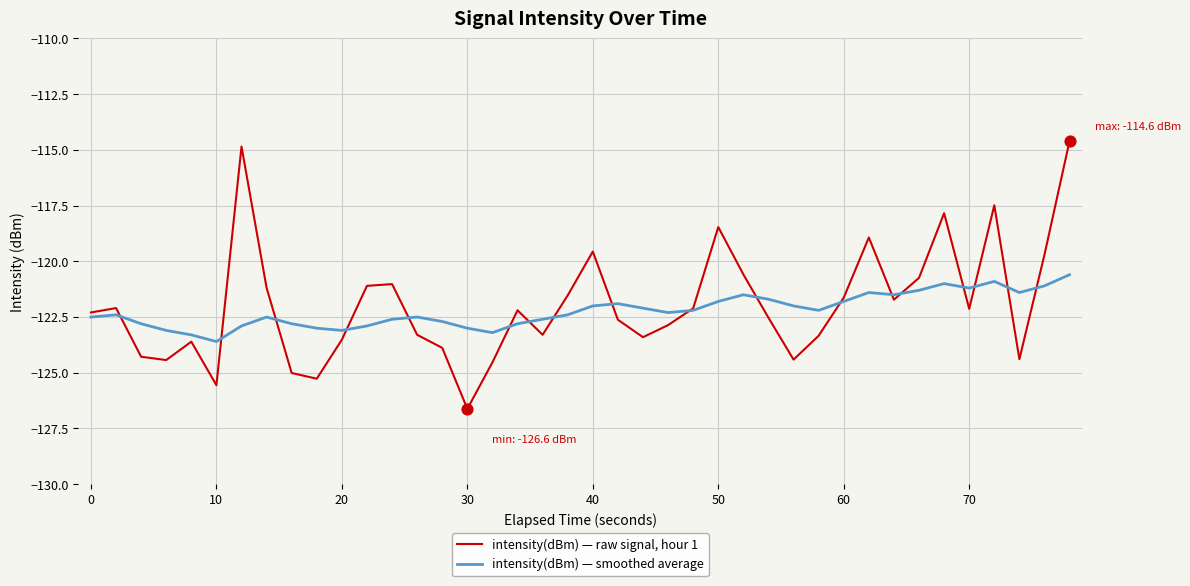

What are all the series names shown in the legend?

intensity(dBm) — raw signal, hour 1, intensity(dBm) — smoothed average